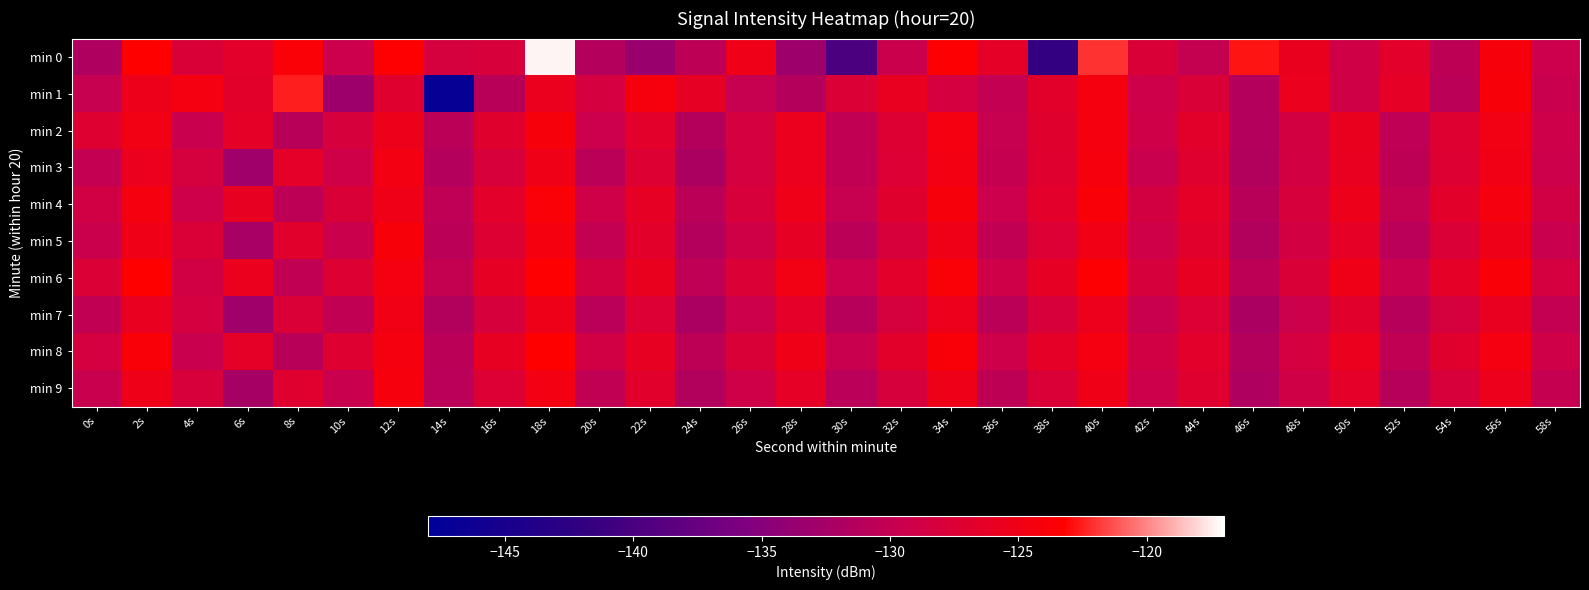

How many data points does each series have?

30